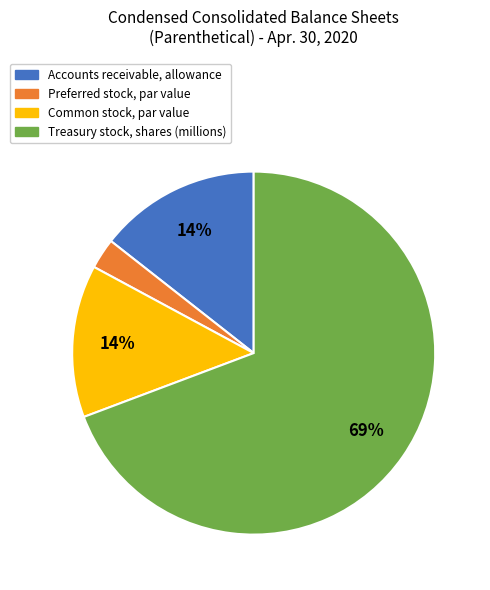

To the nearest percent, what percentage of the pie is Accounts receivable, allowance?

14%